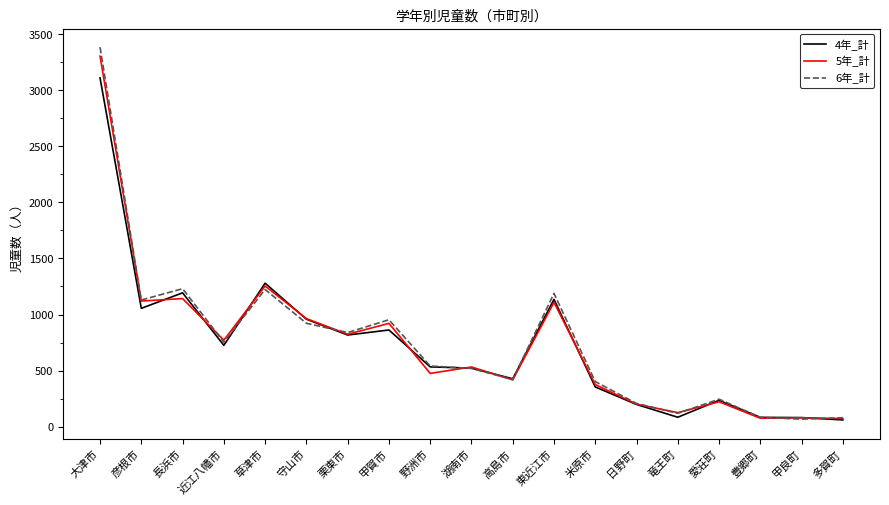

How many series are shown in this chart?

3